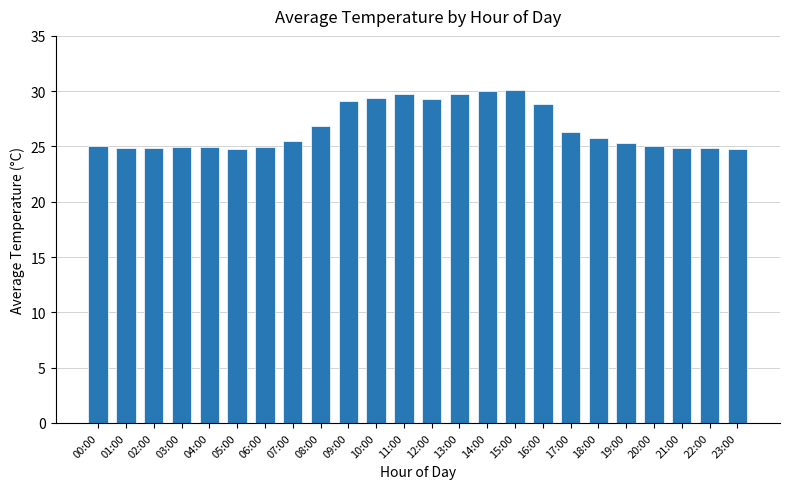

What position from the left is 06:00?

7